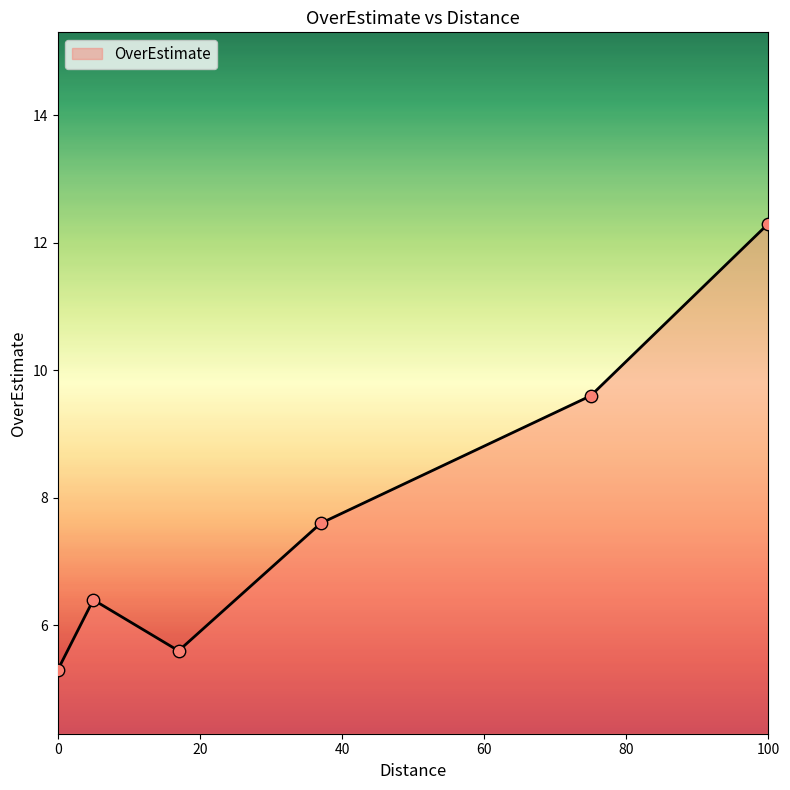

What is the average value?

7.8